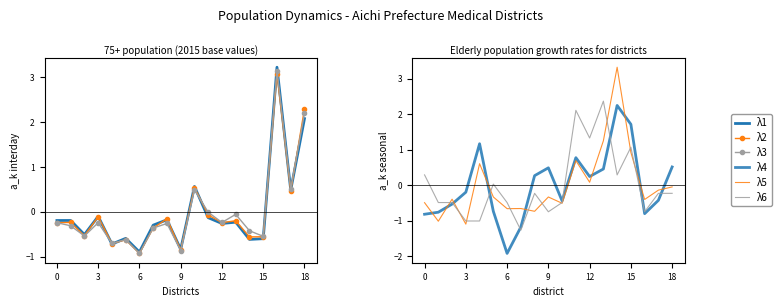

After their last crossing, which series has the higher values: λ3 or λ1?

λ3